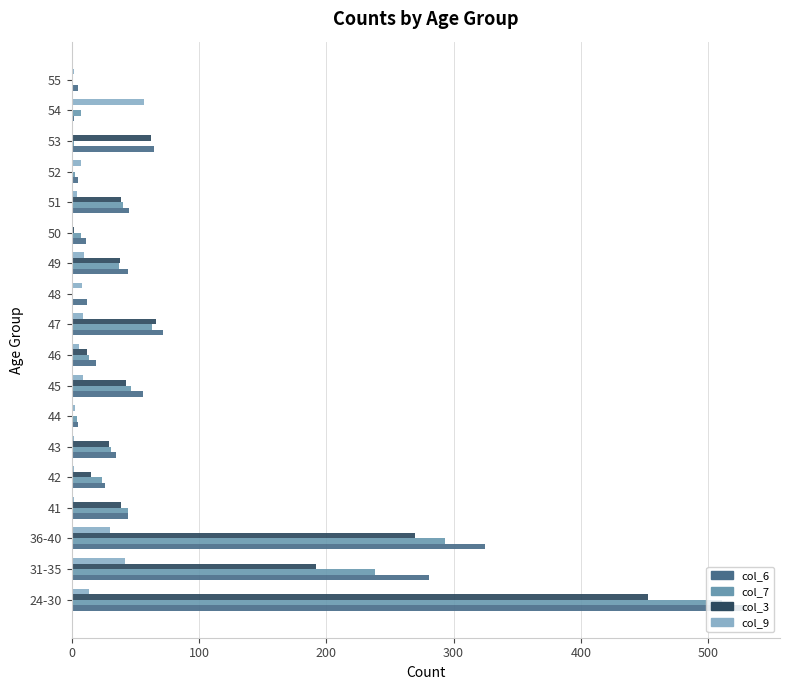

The col_7 series shows 238 at 31-35. True or false?

True